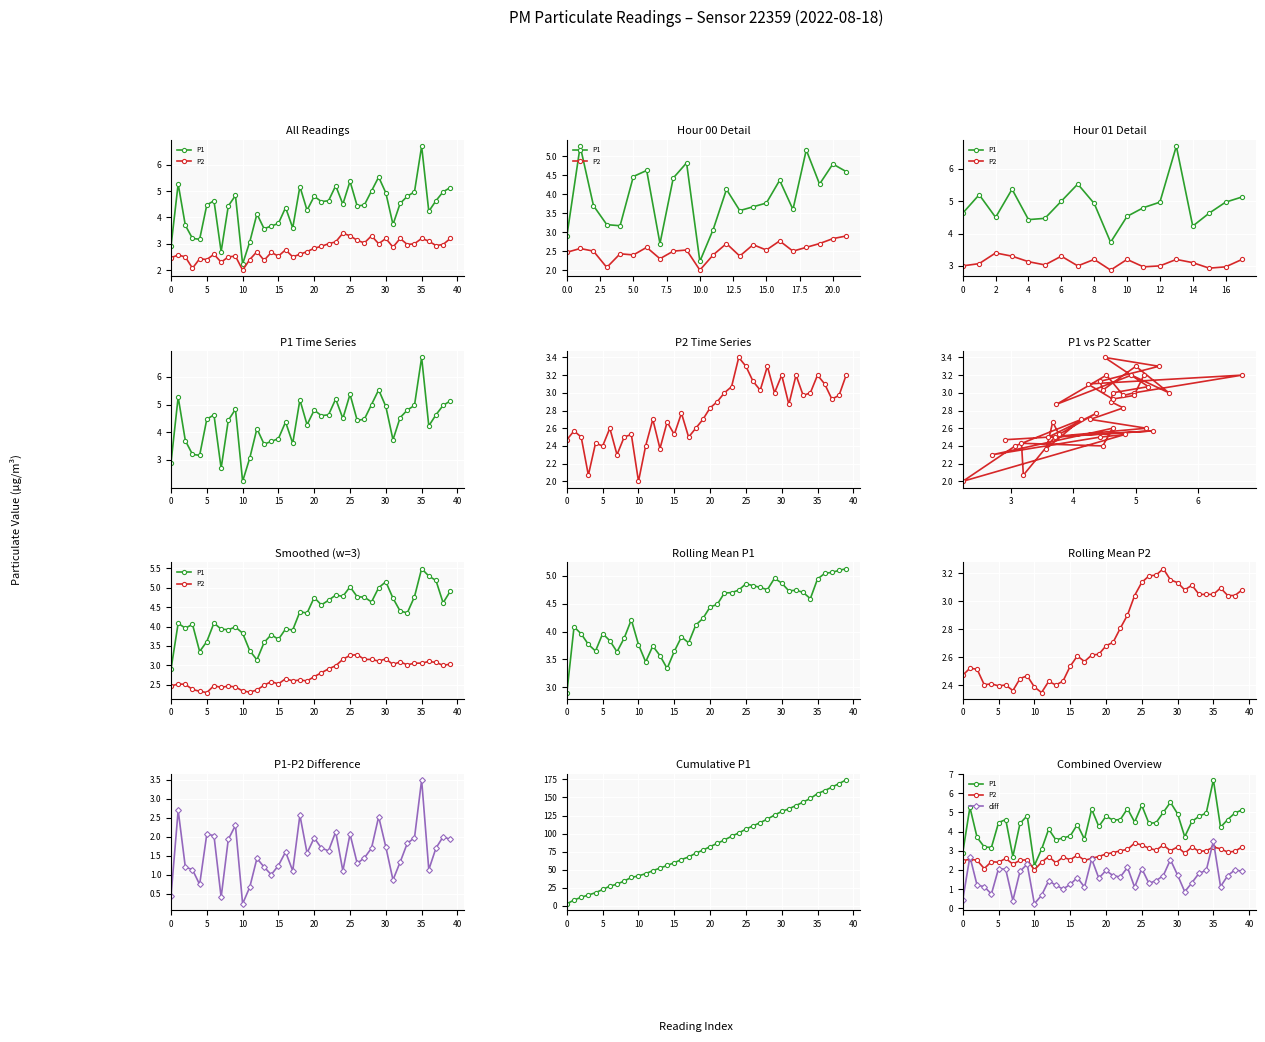

True or false: P2 and diff intersect in this chart.

True